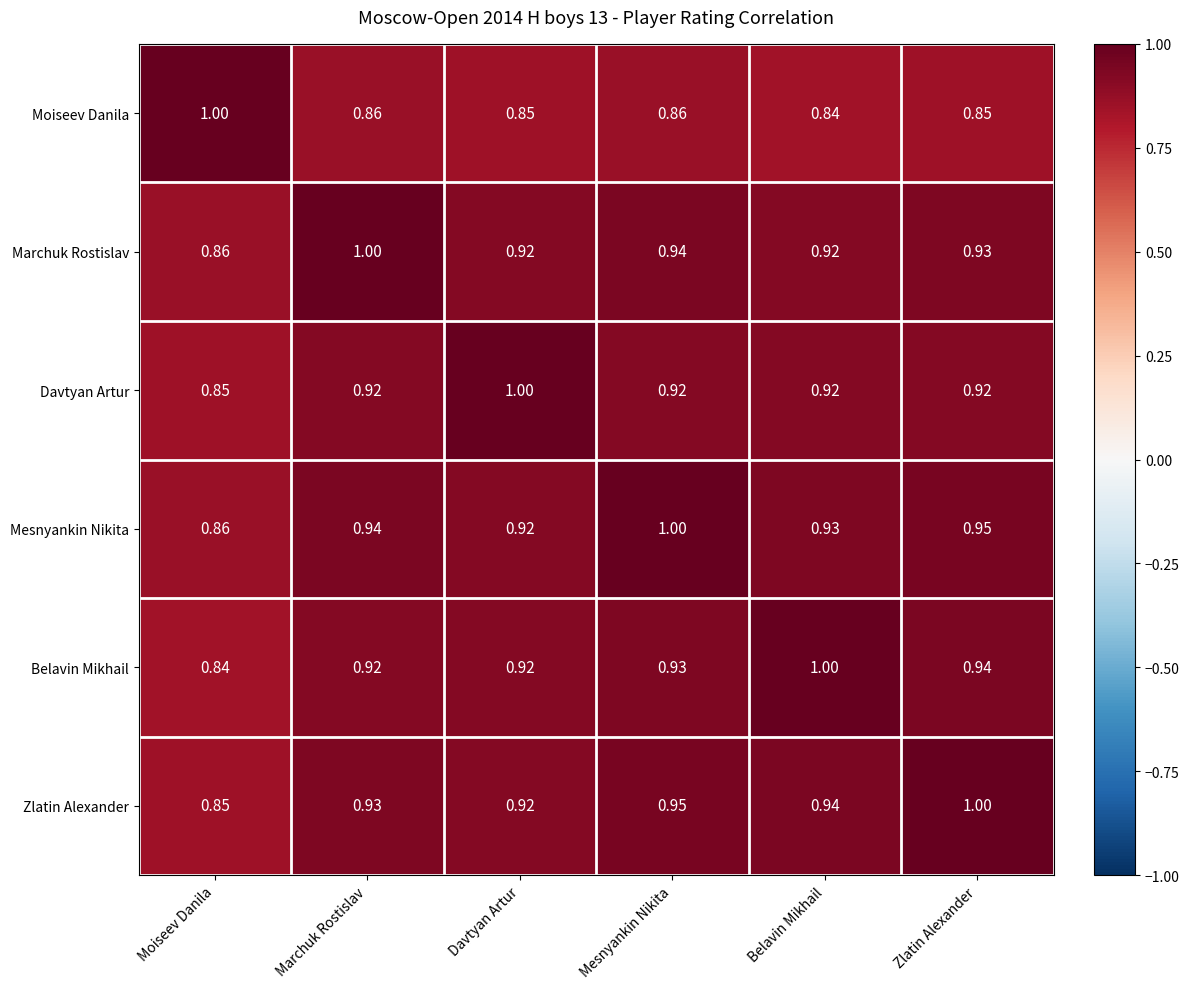

Count the number of categories in the chart.

6